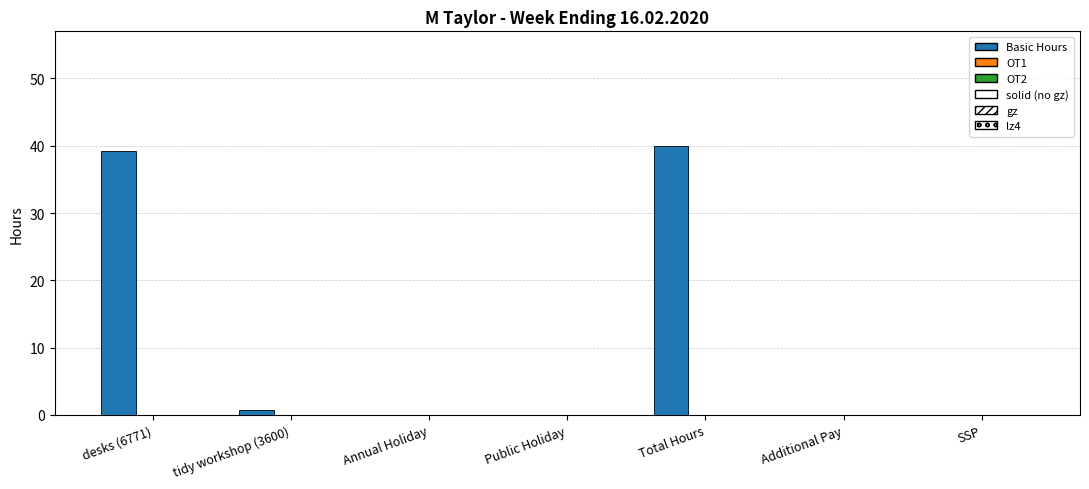

Which has a higher value, desks (6771) or Public Holiday?

desks (6771)